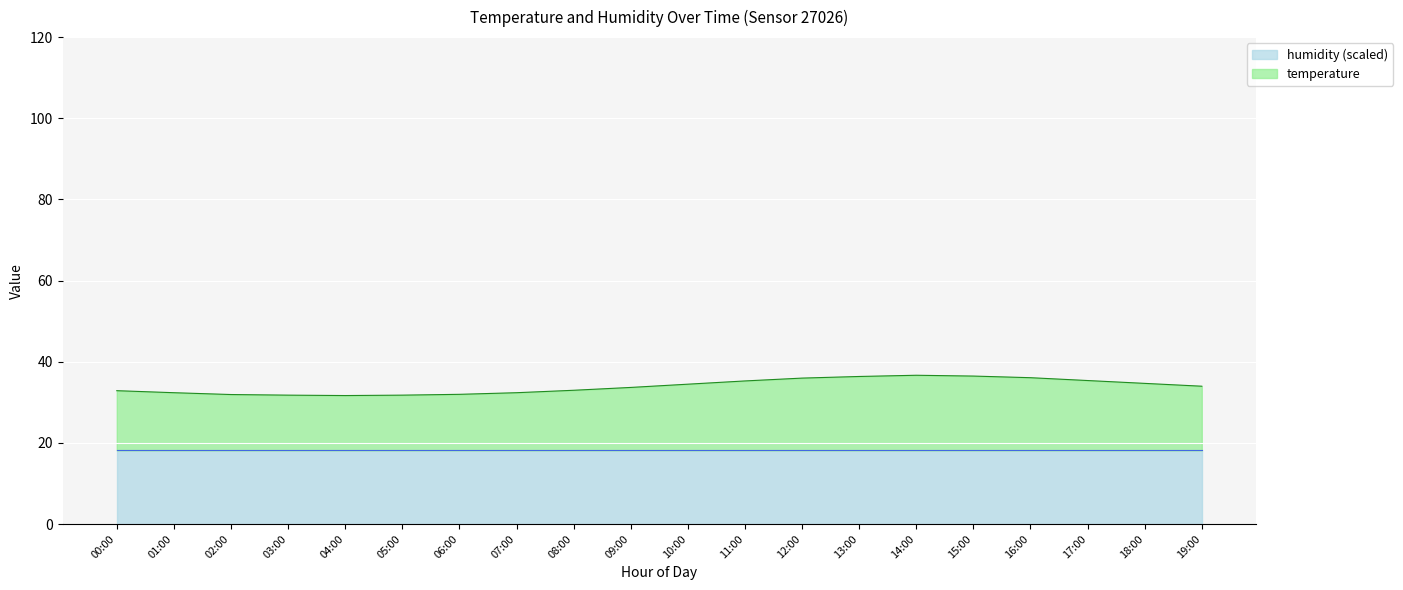

What is the maximum value shown in the chart?

36.7